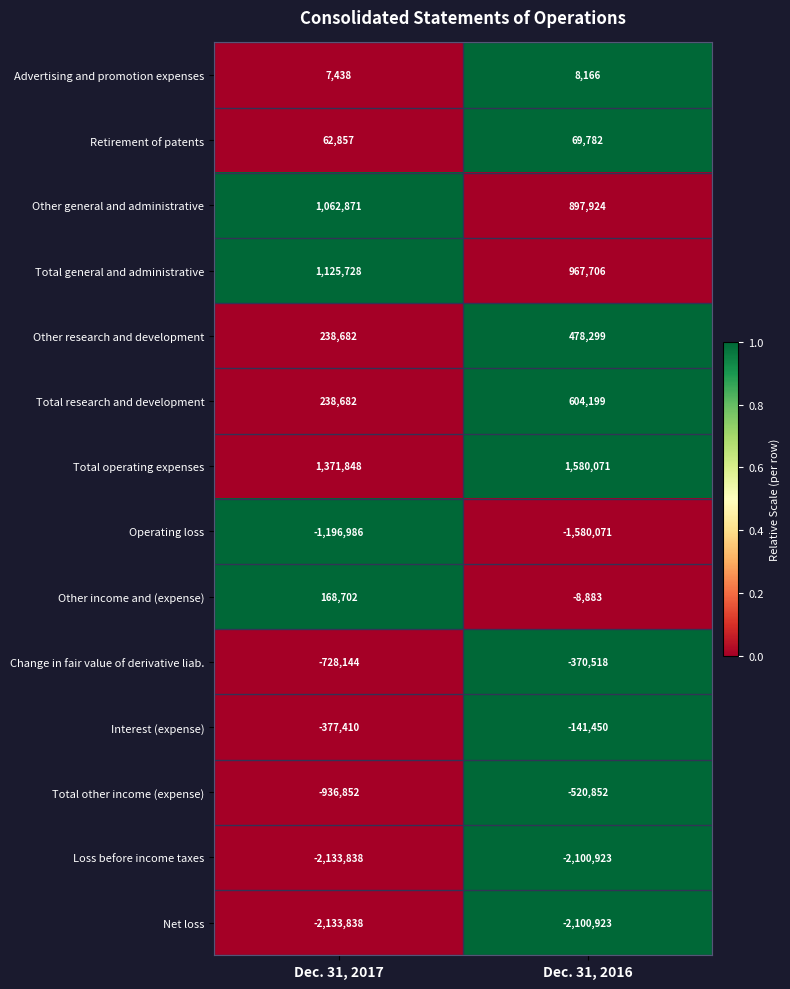

At which label is Other income and (expense) closest to 79909?

Dec. 31, 2016